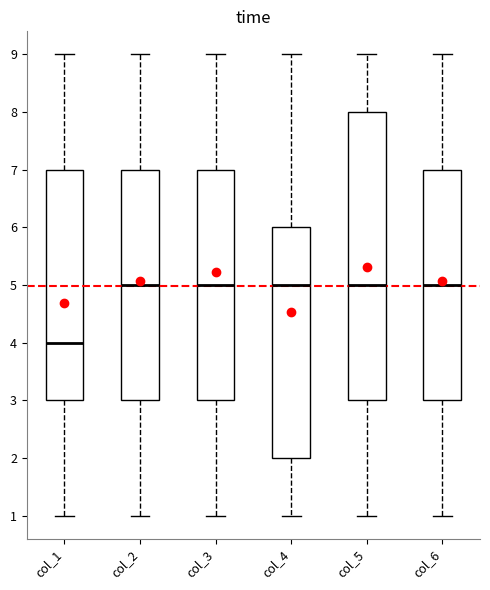

Reading left to right, transcribe this box plot: for each box, give where its median line is, the range the box spans, and where its two whiskers end, as read against the y-axis. The values are not printed on the chart, so give them approximately, as read against the axis.

col_1: median 4, box 3 to 7, whiskers 1 to 9
col_2: median 5, box 3 to 7, whiskers 1 to 9
col_3: median 5, box 3 to 7, whiskers 1 to 9
col_4: median 5, box 2 to 6, whiskers 1 to 9
col_5: median 5, box 3 to 8, whiskers 1 to 9
col_6: median 5, box 3 to 7, whiskers 1 to 9